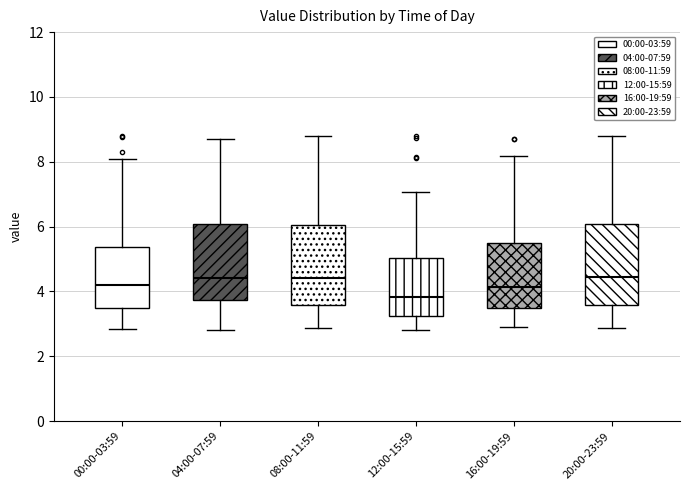

Where does the median line of the box for 16:00-19:59 sit on the y-axis? The values are not printed on the chart, so give them approximately, as read against the axis.

4.2